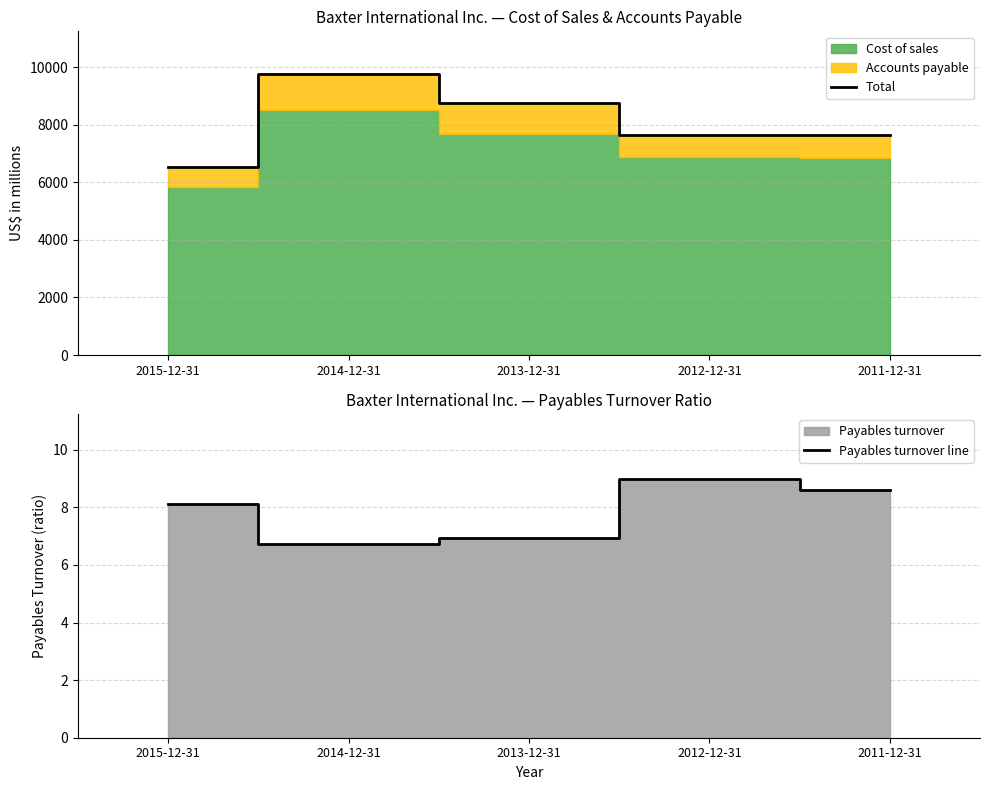

Reading left to right, extract all data points from this chart.

Total: 6538.0	9778.0	8767.0	7655.0	7642.0
Payables turnover line: 8.1	6.7	7.0	9.0	8.6